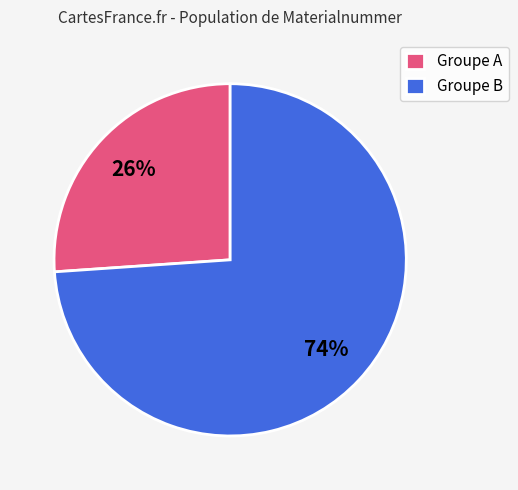

Is the sum of Groupe B and Groupe A greater than half?

Yes